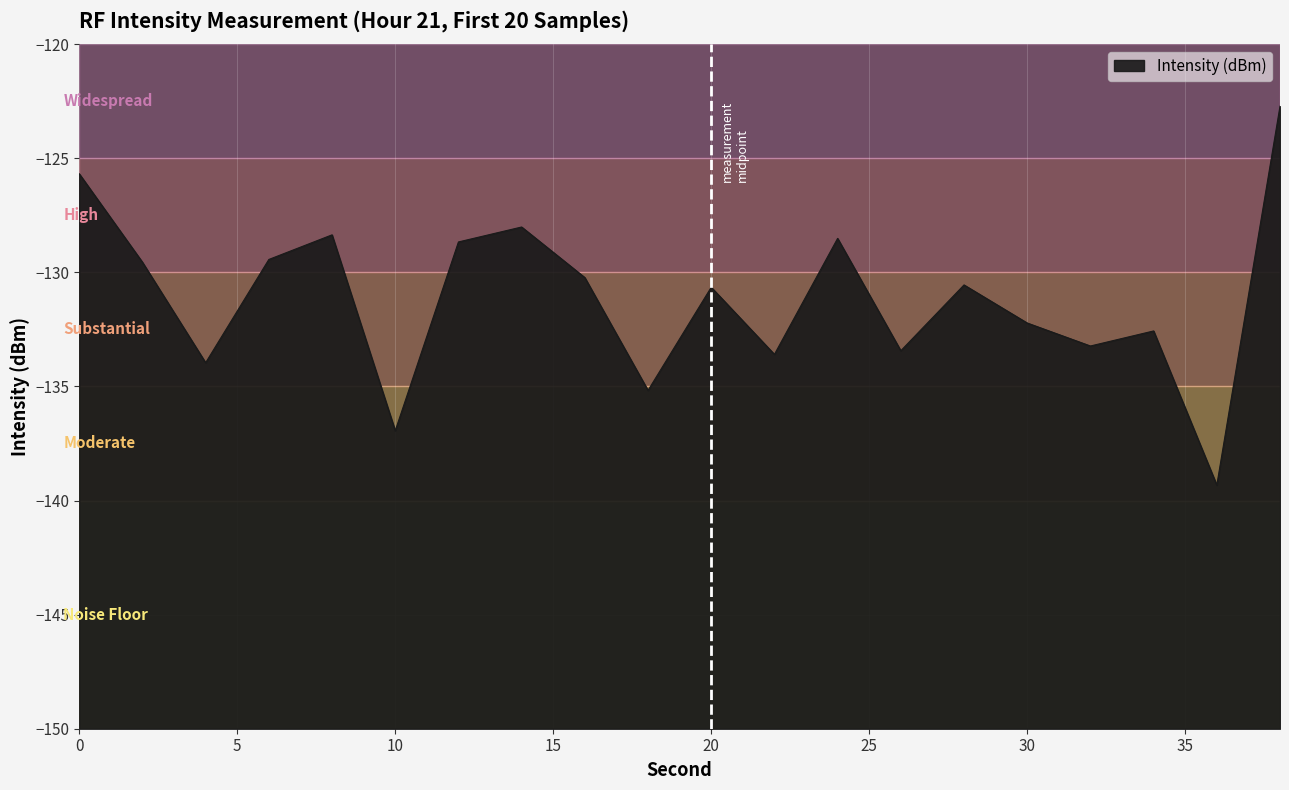

Read the value at 4.

-134.0